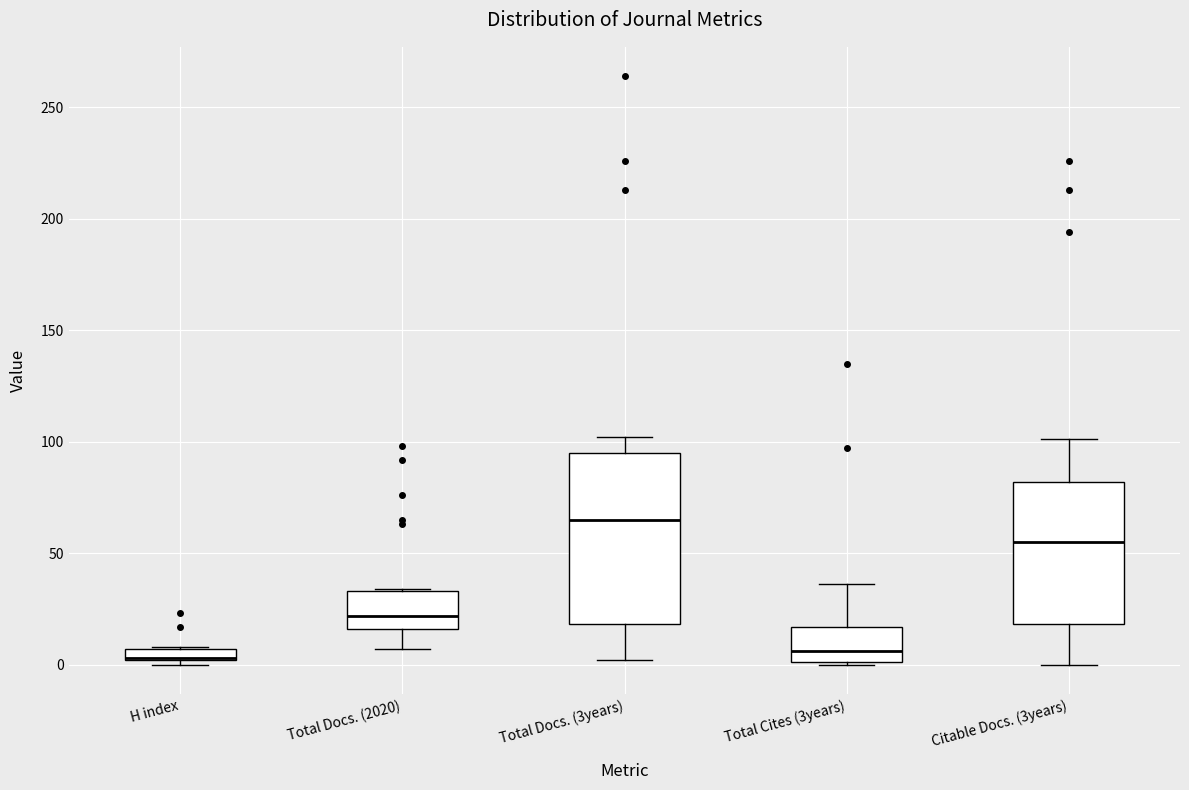

Where does the upper whisker of the box for Total Docs. (3years) end on the y-axis? The values are not printed on the chart, so give them approximately, as read against the axis.

100